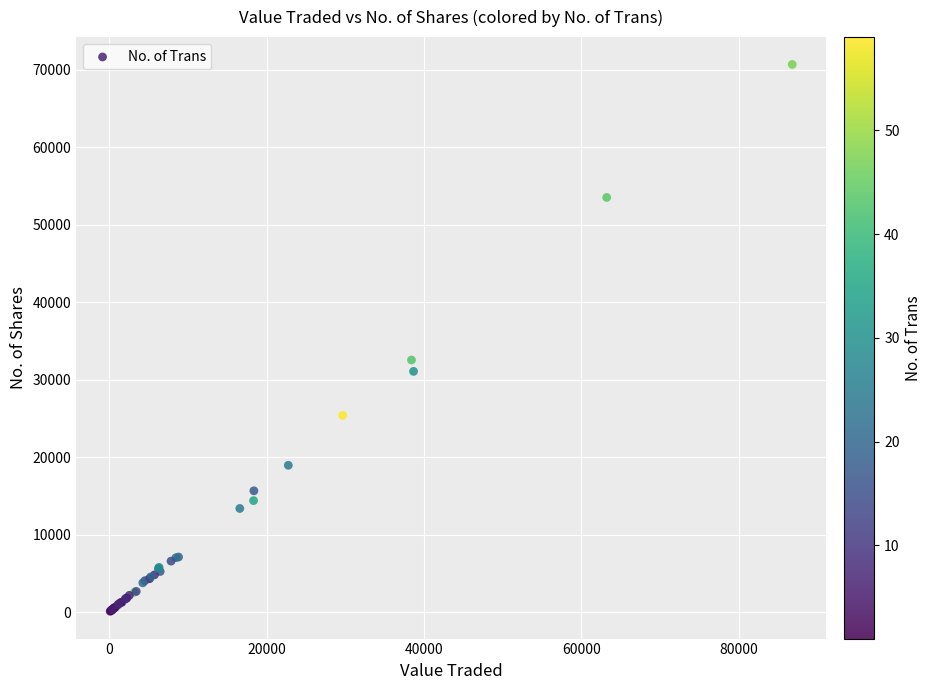

What Y value in the scatter plot is closest to 35399?

32537